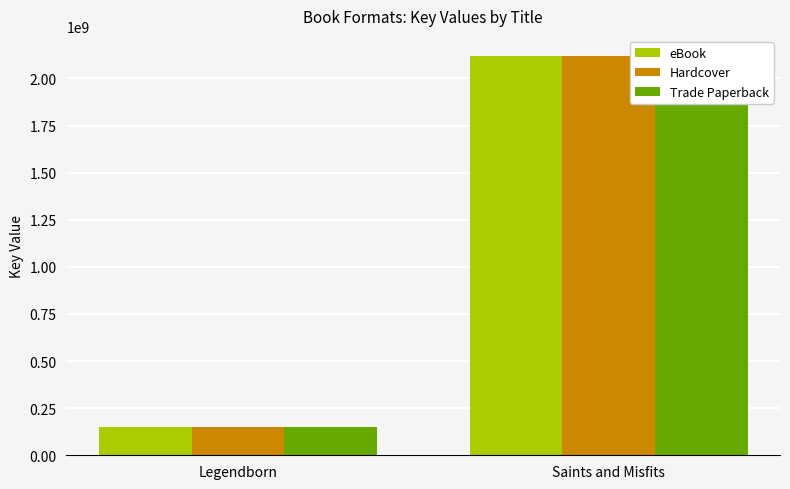

What is the average value of the eBook series?

1135325768